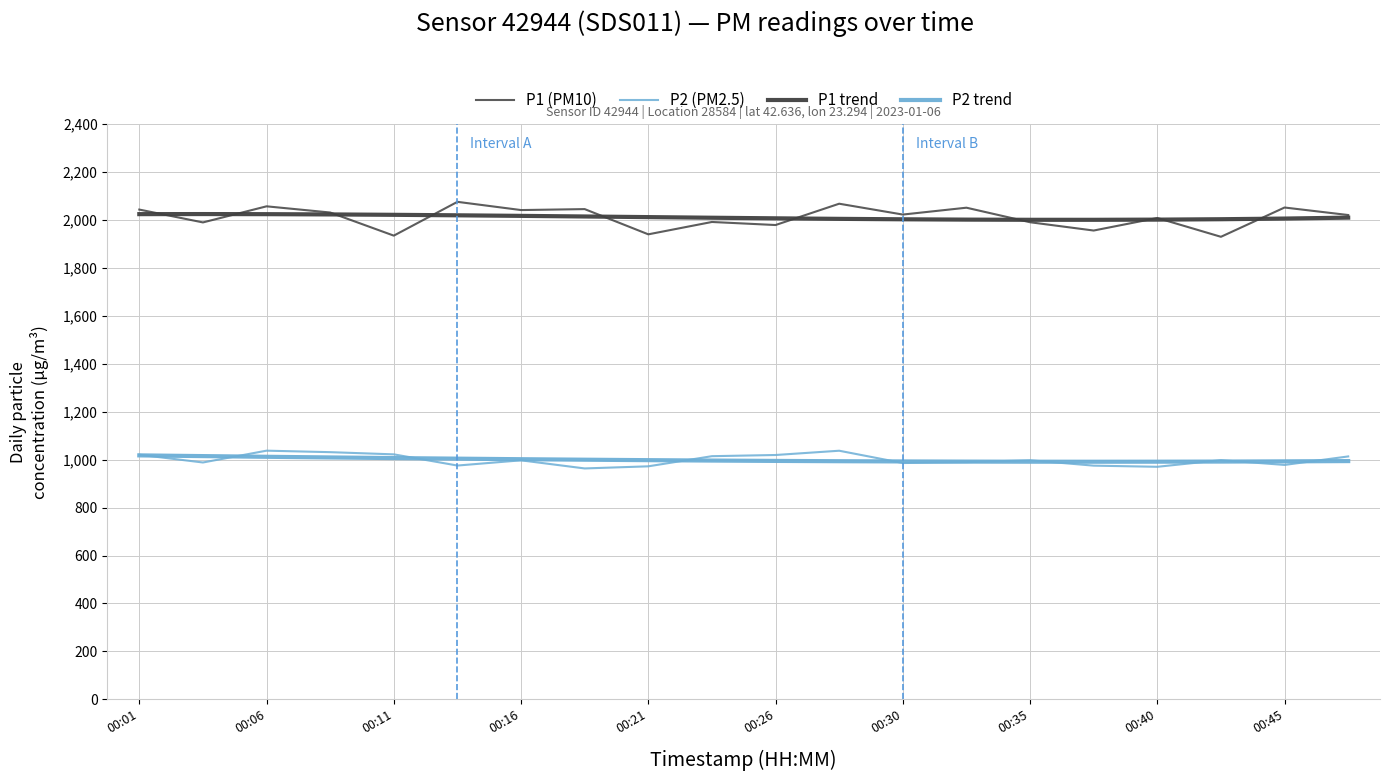

Reading left to right, list all the values displayed in this chart.

P1 (PM10): 2043.7	1990.1	2057.3	2031.5	1935.0	2076.0	2041.7	2045.7	1940.4	1992.0	1979.2	2068.2	2022.9	2051.5	1990.8	1956.3	2008.6	1930.1	2052.3	2021.0
P2 (PM2.5): 1020.5	988.3	1037.6	1031.3	1022.2	975.5	997.2	963.4	972.2	1014.5	1019.5	1037.3	986.0	989.5	997.5	975.1	970.3	998.0	978.1	1013.5
P1 trend: 2024.7	2025.0	2024.6	2023.5	2021.8	2019.8	2017.4	2014.9	2012.3	2009.7	2007.2	2005.0	2003.2	2001.8	2001.0	2001.0	2001.8	2003.5	2006.2	2010.1
P2 trend: 1017.9	1014.9	1012.0	1009.3	1006.7	1004.2	1001.9	999.8	997.9	996.3	994.8	993.6	992.6	991.9	991.5	991.4	991.6	992.1	992.9	994.1